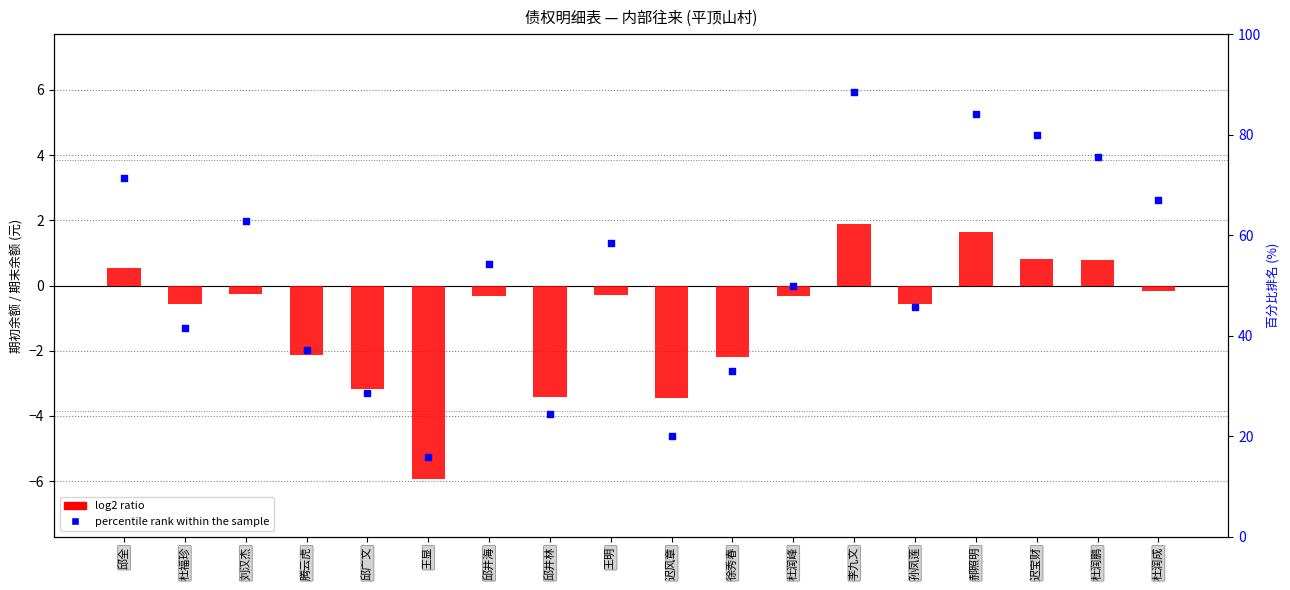

At which category is the sum across all series the highest?

李九文